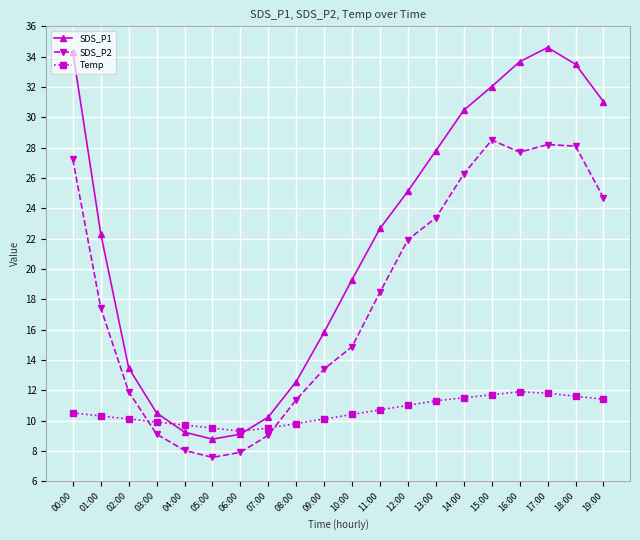

What are all the series names shown in the legend?

SDS_P1, SDS_P2, Temp